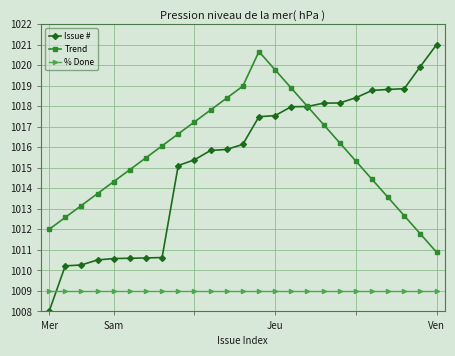

How many values in the Issue # series are below 1016?

12